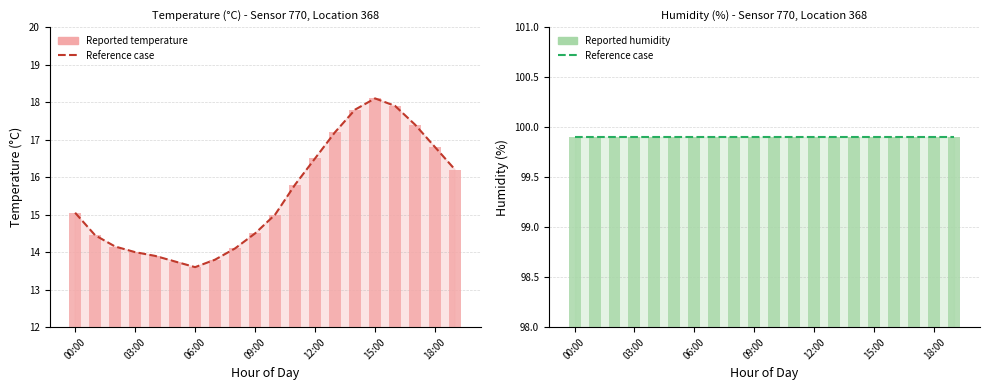

What is the highest value of the Reference case series?

99.9